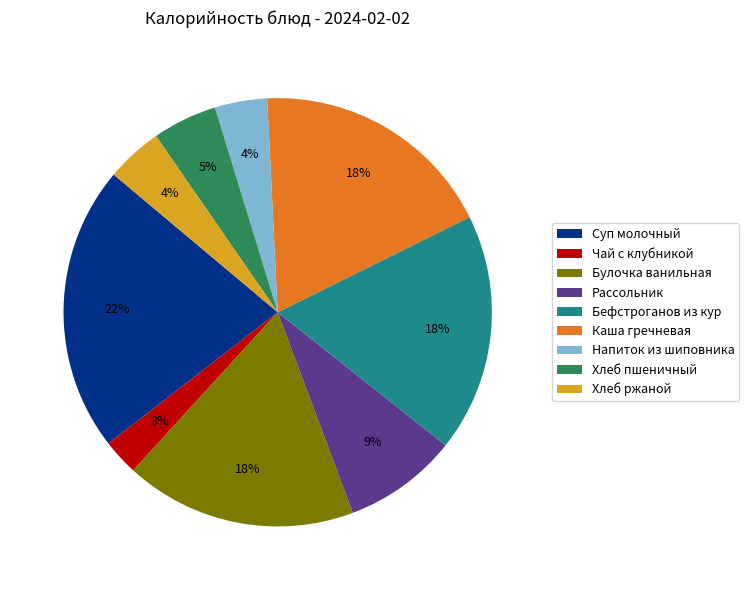

What is the largest slice in the pie chart?

Суп молочный